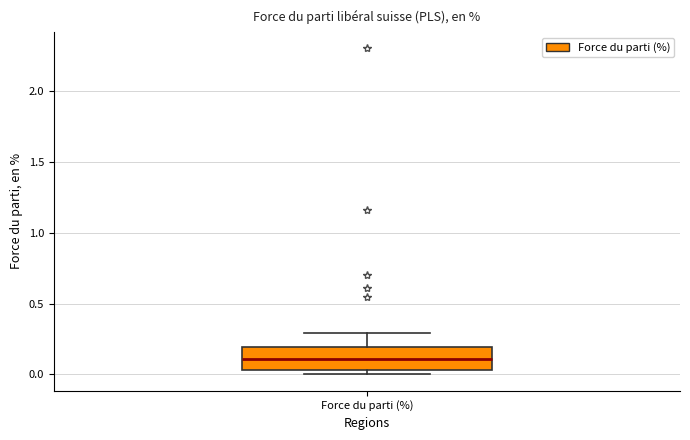

Transcribe this box plot: give where the median line is, the range the box spans, and where the two whiskers end, as read against the y-axis. The values are not printed on the chart, so give them approximately, as read against the axis.

median 0.10, box 0.05 to 0.20, whiskers 0.00 to 0.30